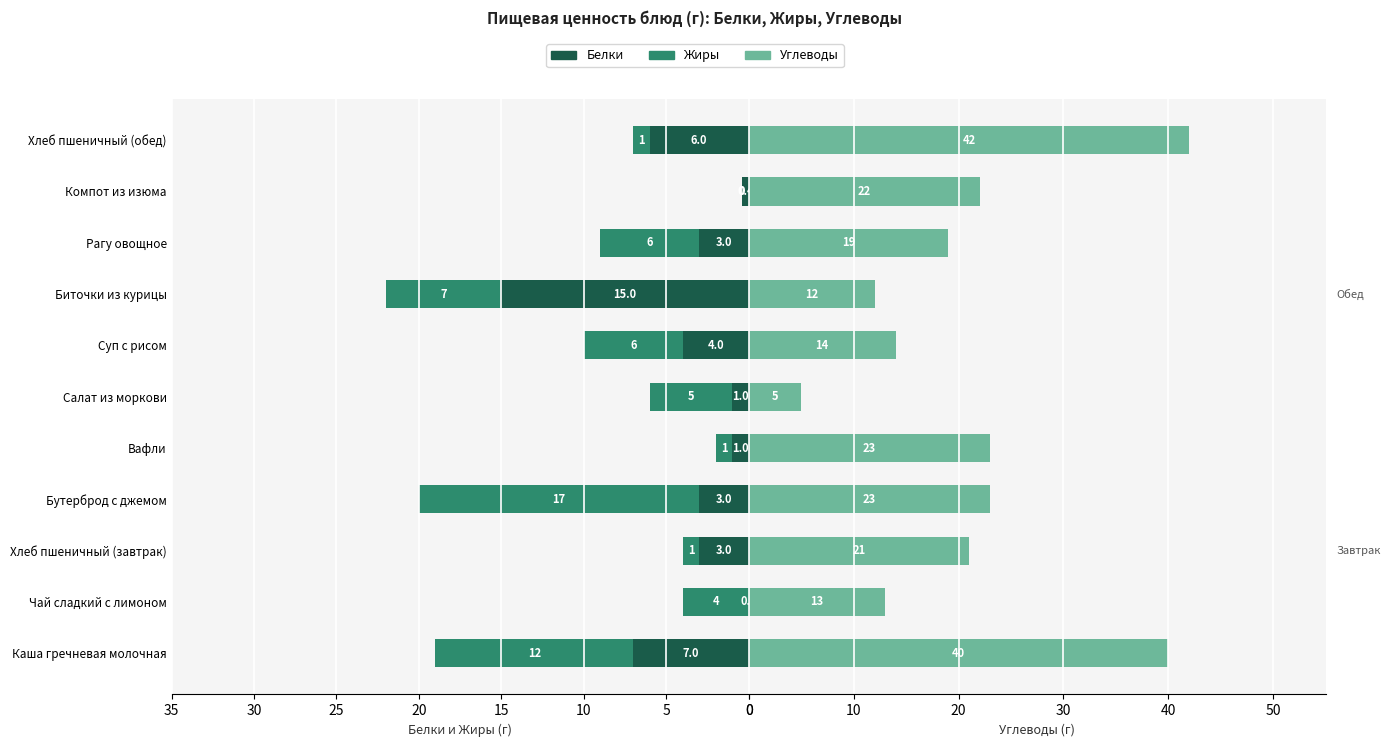

What is the difference between the maximum and minimum values in the Углеводы series?

37.0